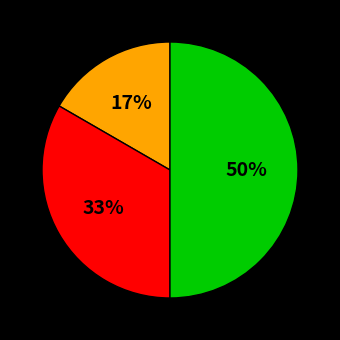

How many segments does this pie chart have?

3